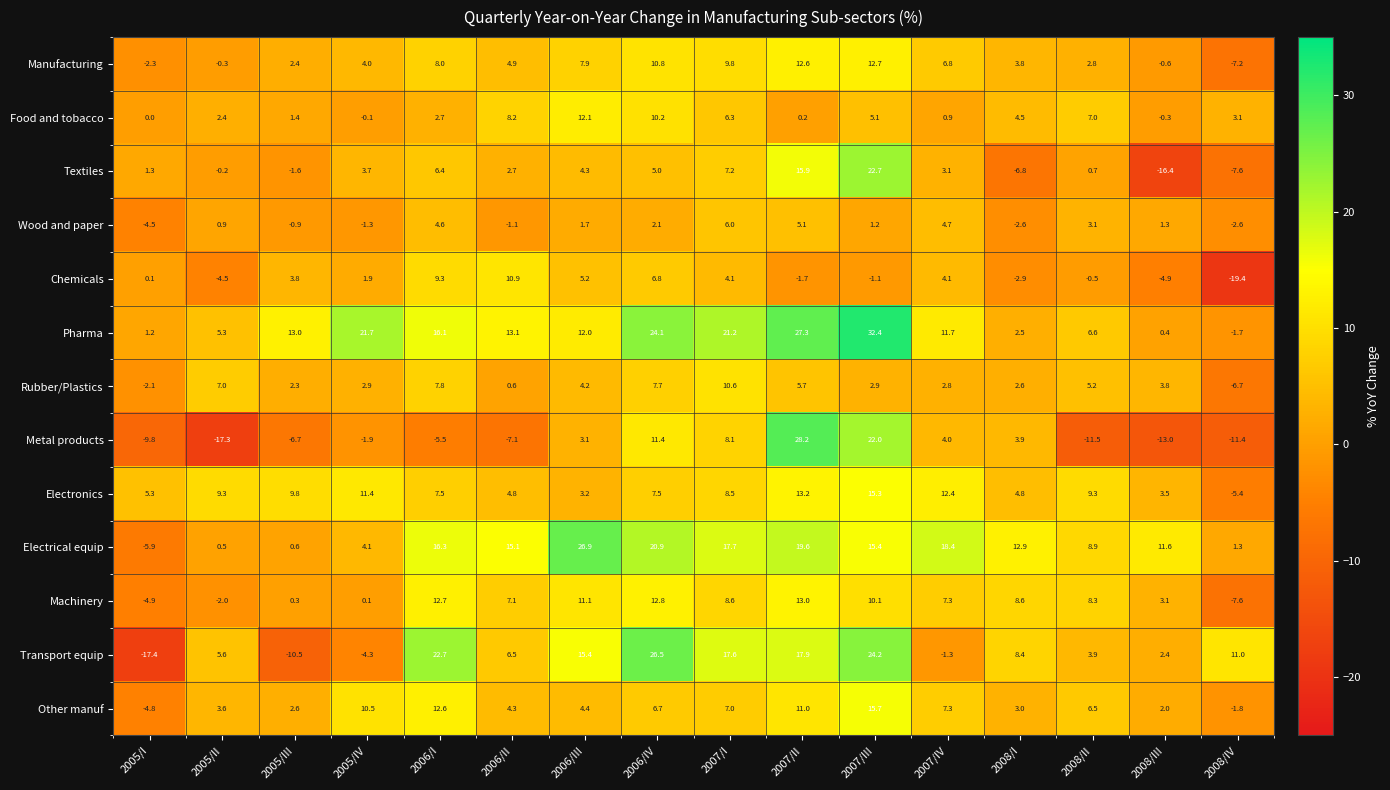

Which series has the widest spread of values?

Metal products